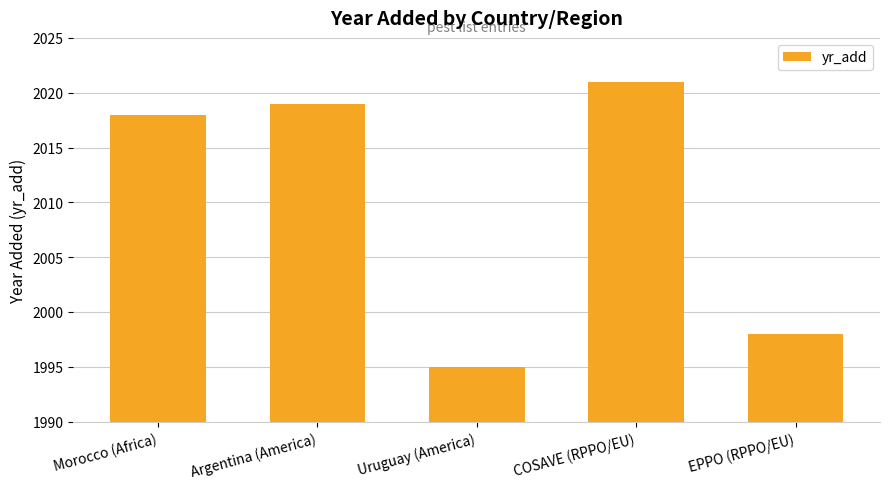

How many bars are there in total?

5